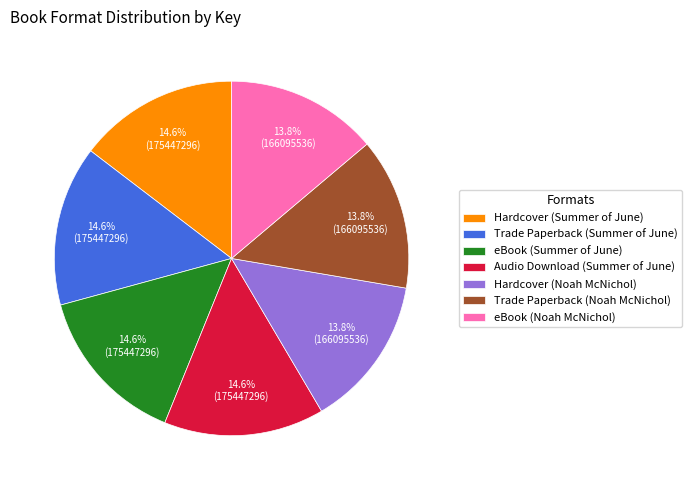

What portion of the pie excludes Audio Download (Summer of June)?

85.4%